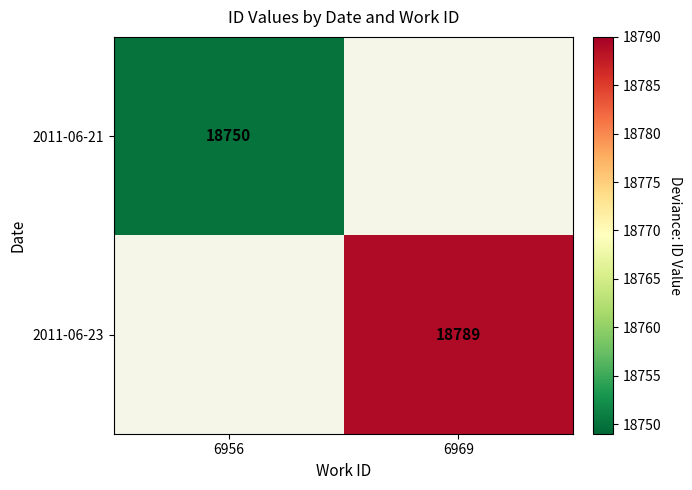

The 2011-06-21 series shows 18750 at 6956. True or false?

True